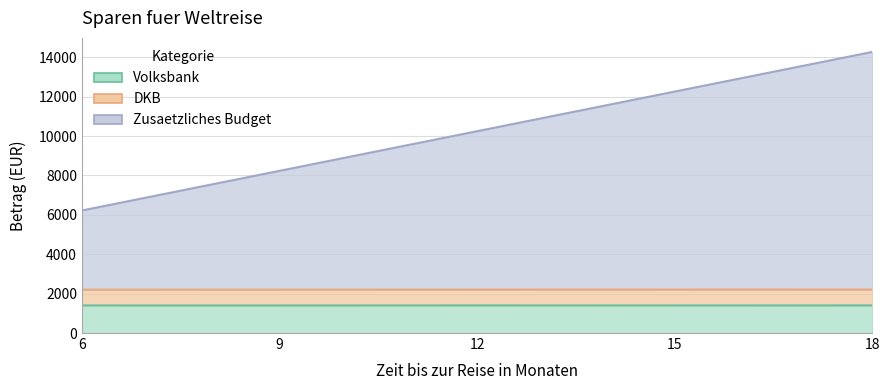

What is the total value across all series at 6?

6220